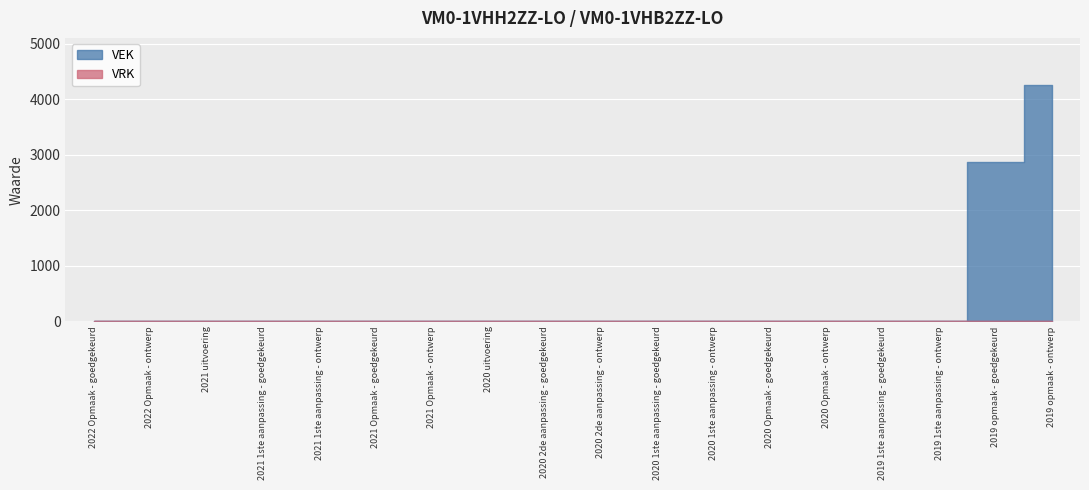

Rank the categories by VAK value from highest to lowest.

2019 opmaak - ontwerp, 2019 opmaak - goedgekeurd, 2022 Opmaak - goedgekeurd, 2022 Opmaak - ontwerp, 2021 uitvoering, 2021 1ste aanpassing - goedgekeurd, 2021 1ste aanpassing - ontwerp, 2021 Opmaak - goedgekeurd, 2021 Opmaak - ontwerp, 2020 uitvoering, 2020 2de aanpassing - goedgekeurd, 2020 2de aanpassing - ontwerp, 2020 1ste aanpassing - goedgekeurd, 2020 1ste aanpassing - ontwerp, 2020 Opmaak - goedgekeurd, 2020 Opmaak - ontwerp, 2019 1ste aanpassing - goedgekeurd, 2019 1ste aanpassing - ontwerp